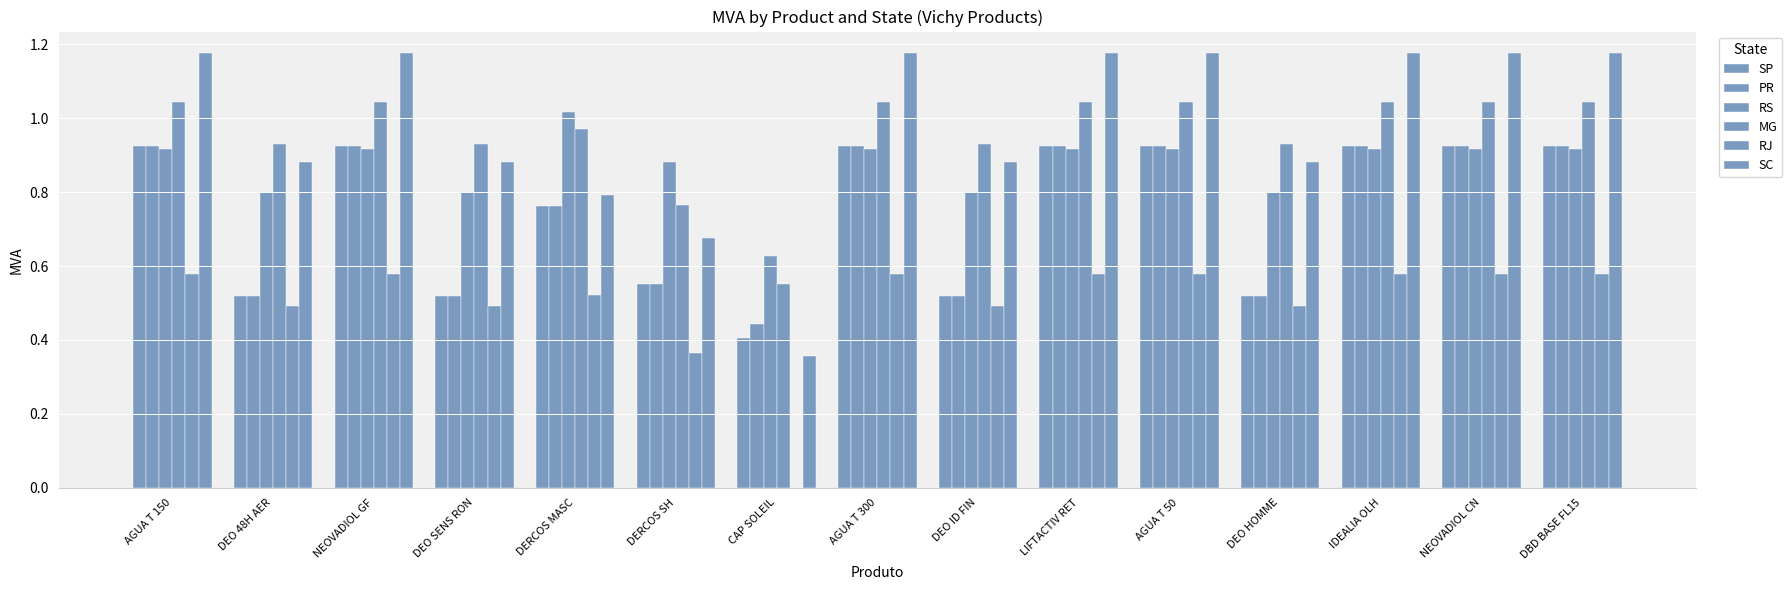

Where does the MG series first go above 1?

AGUA T 150